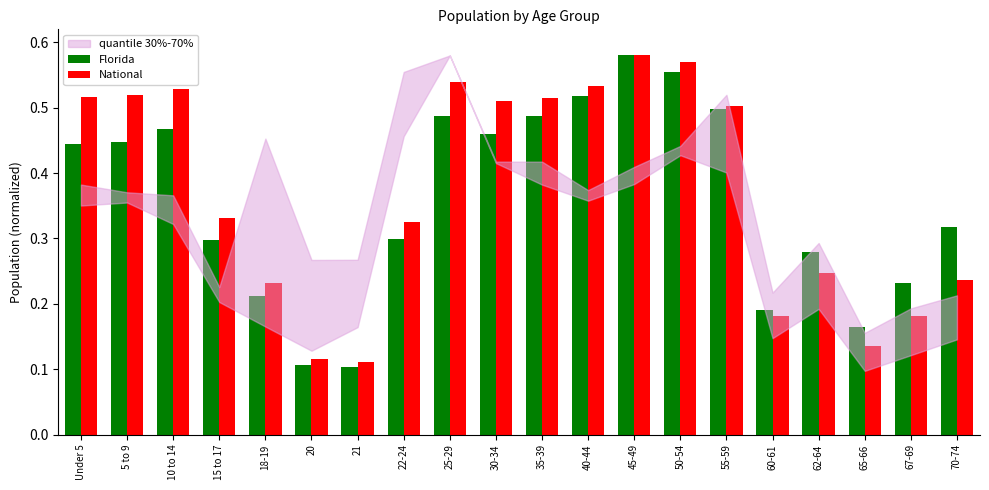

What is the sum of the National values at 55-59 and 10 to 14?

1.0